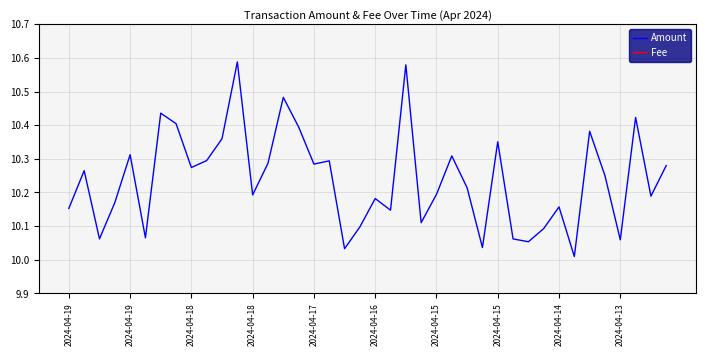

Reading left to right, what are all the values shown in this chart?

Amount: 10.2	10.3	10.1	10.2	10.3	10.1	10.4	10.4	10.3	10.3	10.4	10.6	10.2	10.3	10.5	10.4	10.3	10.3	10.0	10.1	10.2	10.1	10.6	10.1	10.2	10.3	10.2	10.0	10.4	10.1	10.1	10.1	10.2	10.0	10.4	10.2	10.1	10.4	10.2	10.3
Fee: 0.0	0.0	0.0	0.0	0.0	0.0	0.0	0.0	0.0	0.0	0.0	0.0	0.0	0.0	0.0	0.0	0.0	0.0	0.0	0.0	0.0	0.0	0.0	0.0	0.0	0.0	0.0	0.0	0.0	0.0	0.0	0.0	0.0	0.0	0.0	0.0	0.0	0.0	0.0	0.0